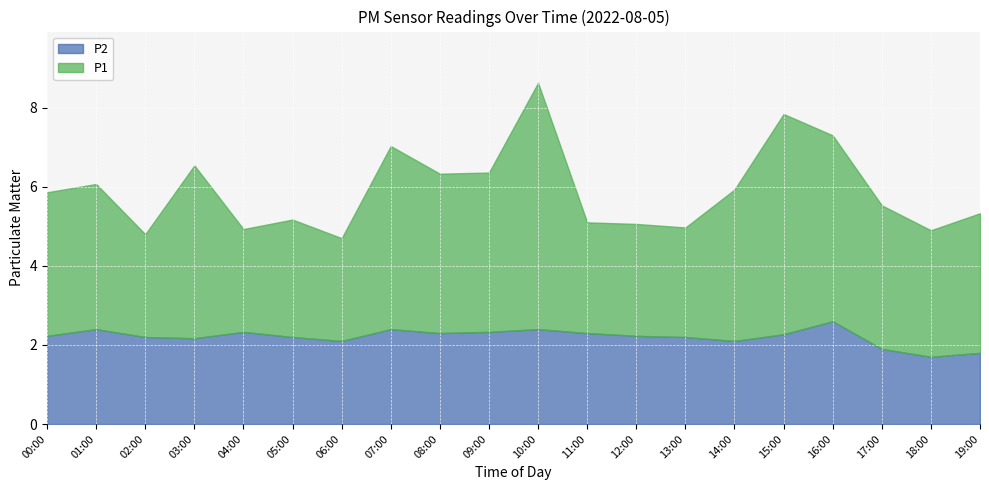

What are all the series names shown in the legend?

P2, P1